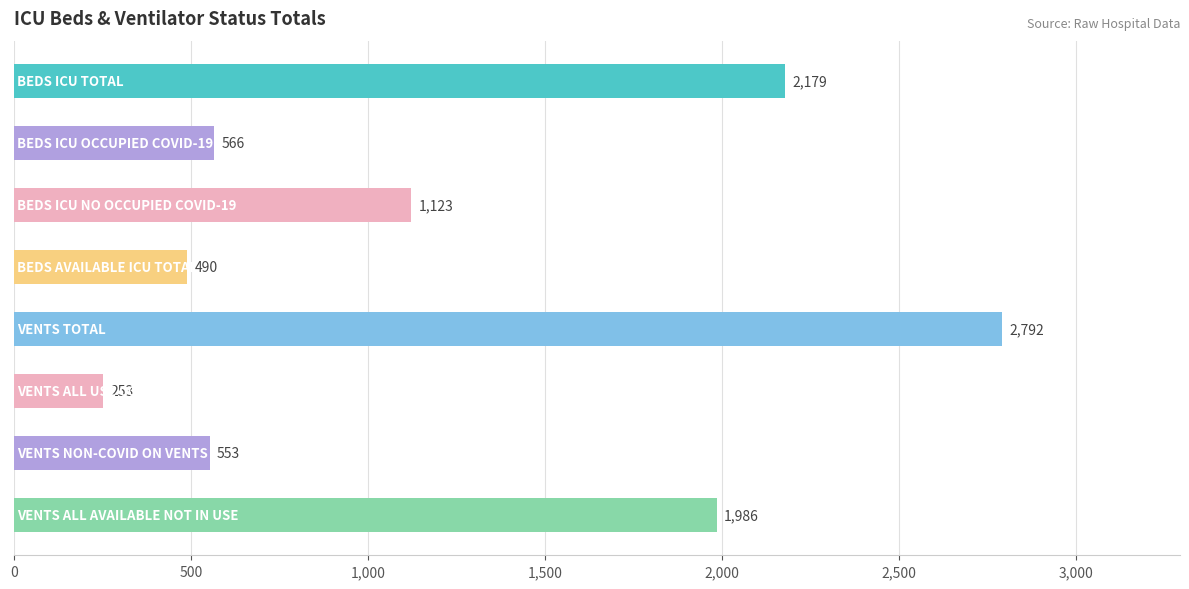

What is the sum of all values?

9942